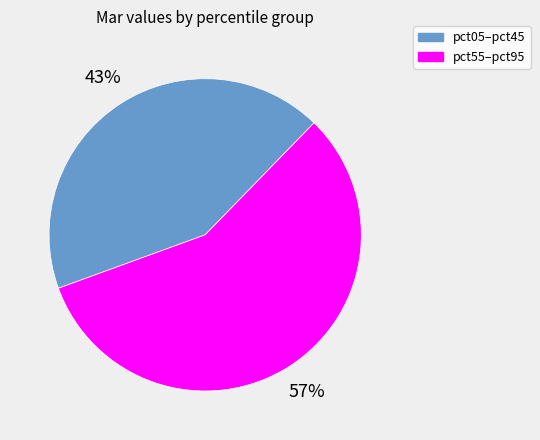

Is there any slice that represents more than half of the pie?

Yes